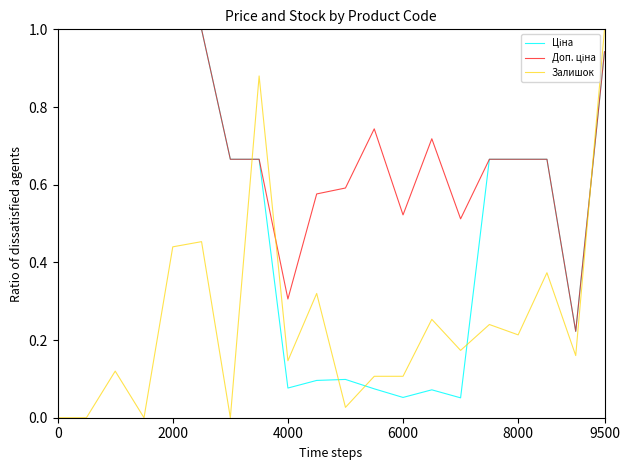

How many lines are shown in the chart?

3